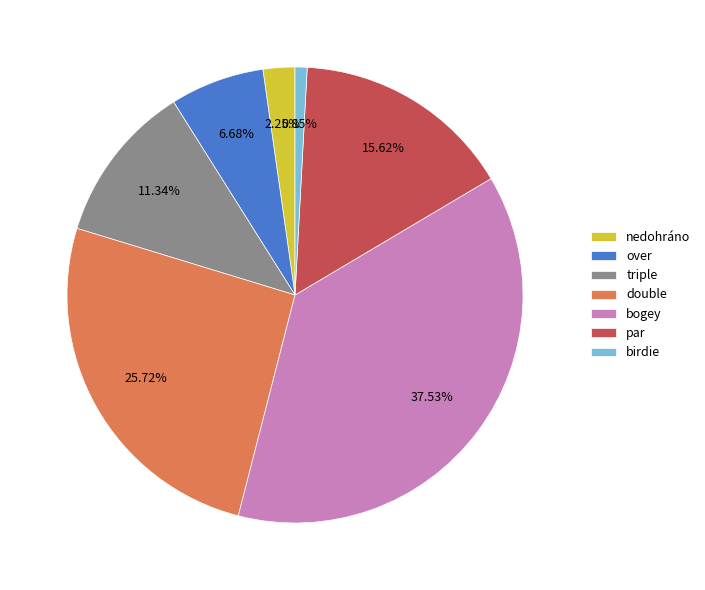

True or false: bogey accounts for 38% of the total.

True